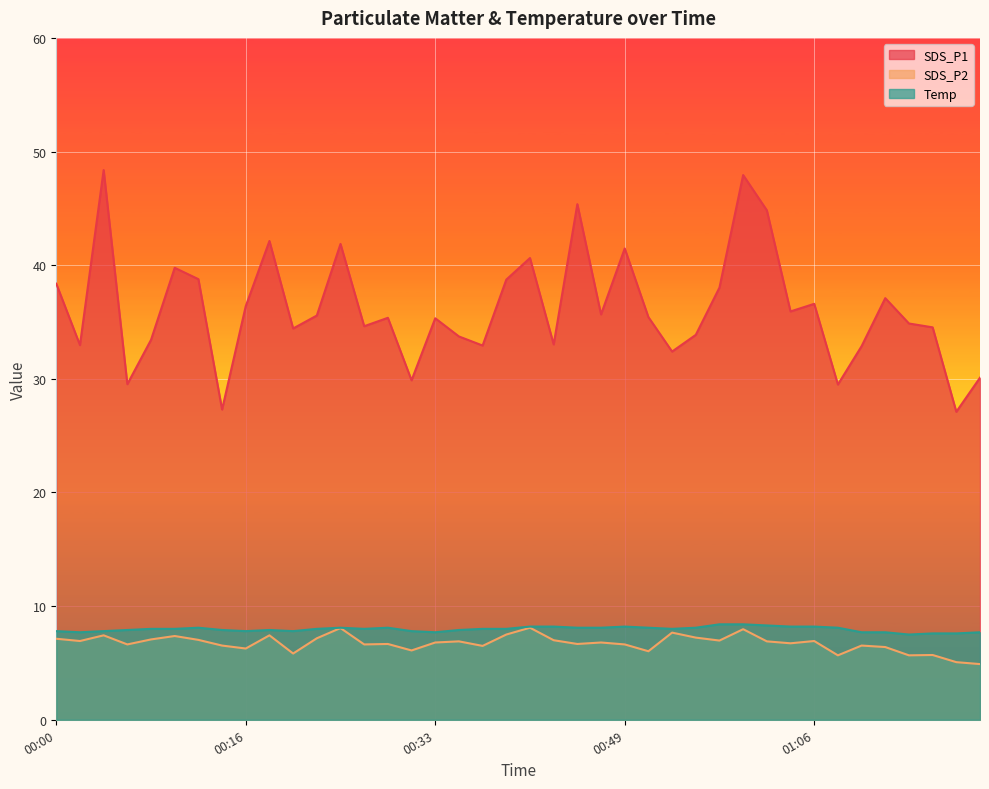

Between 00:22 and 00:27, which series saw the biggest shift?

SDS_P1